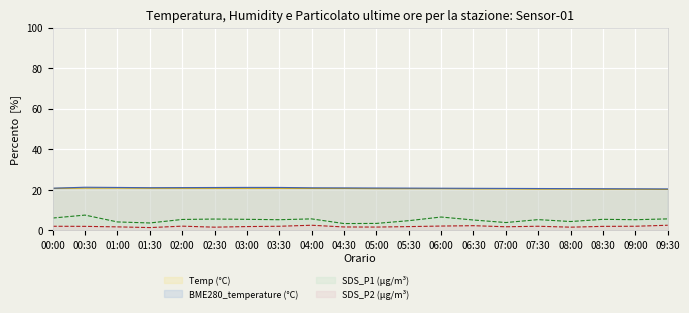

How many interior local peaks does the BME280_temperature series have?

2